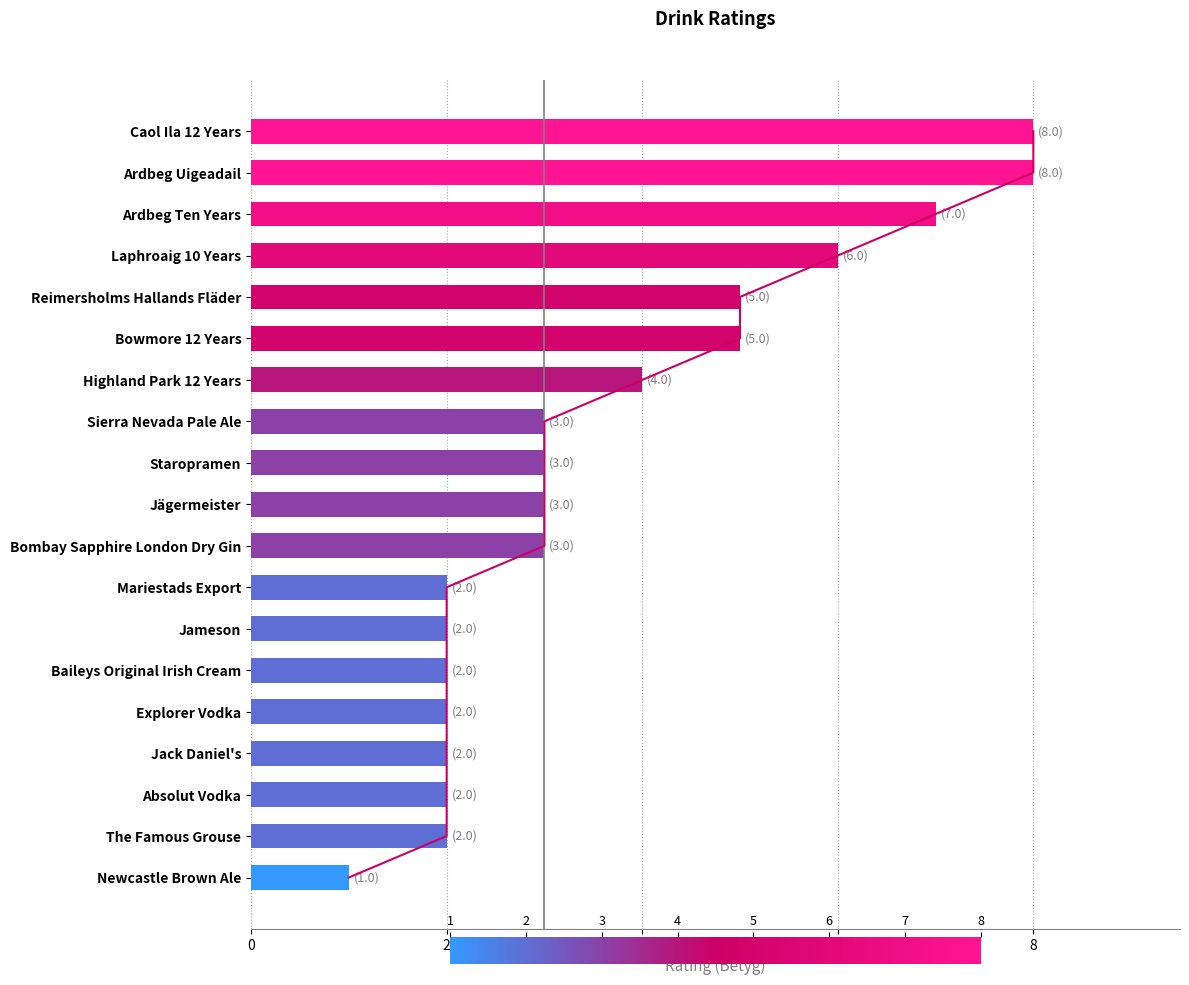

Reading left to right, what are all the values shown in this chart?

8	8	7	6	5	5	4	3	3	3	3	2	2	2	2	2	2	2	1